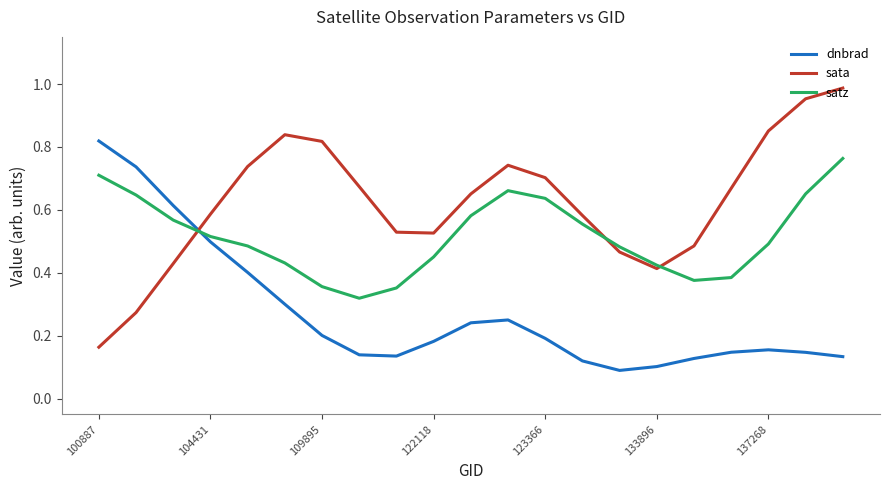

How many times do sata and dnbrad cross each other?

1